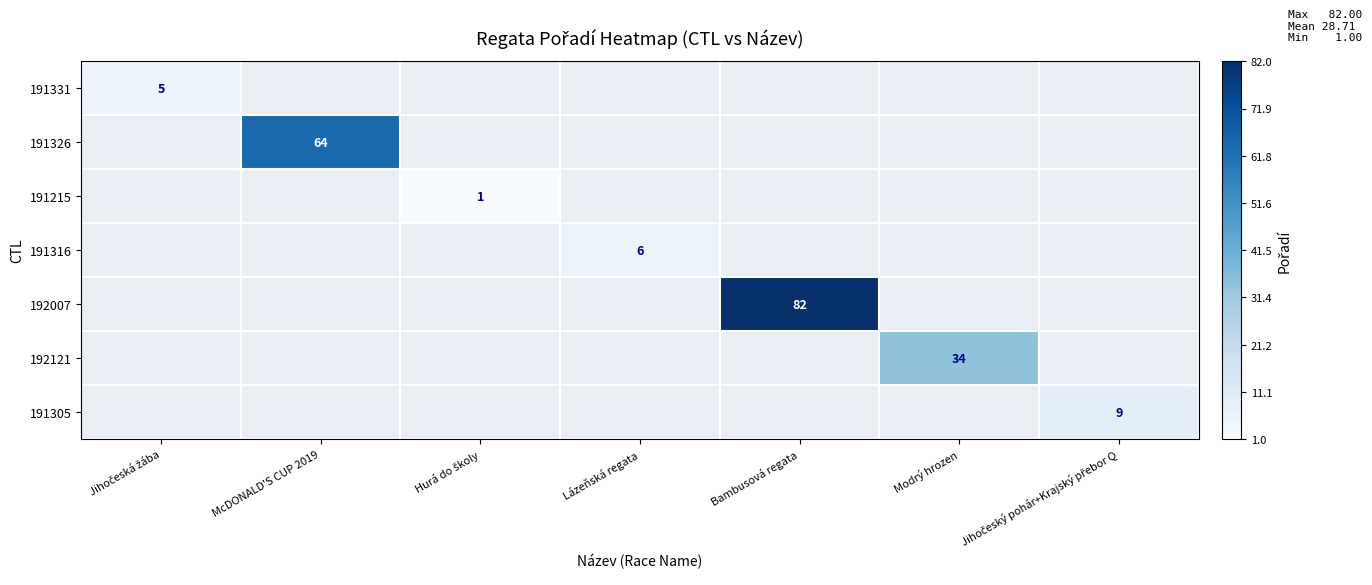

Which series changed the most between McDONALD'S CUP 2019 and Hurá do školy?

191326